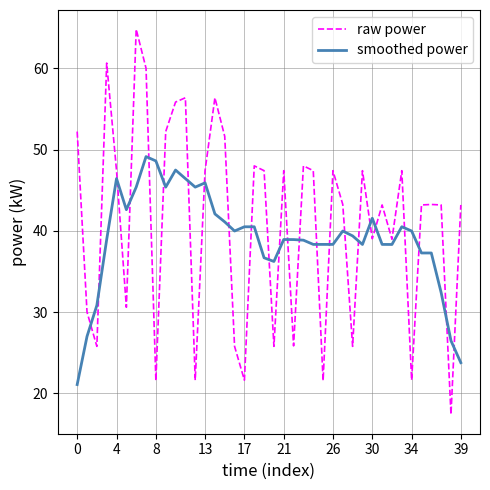

Which series has the largest range (max minus min)?

raw power